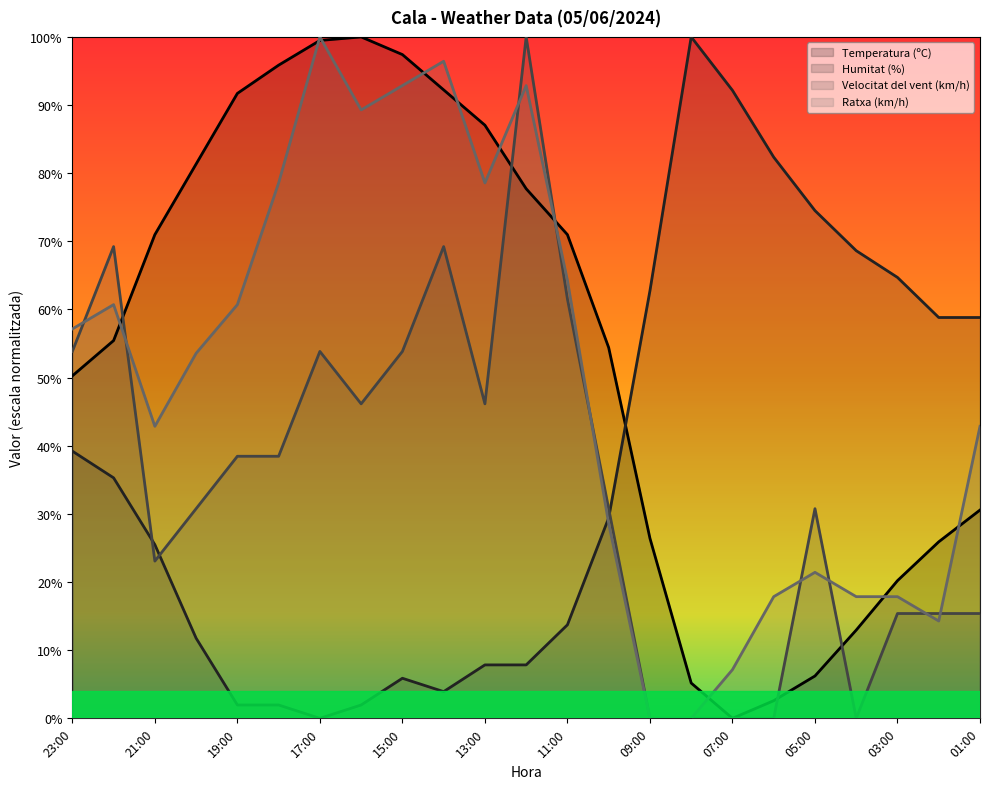

What is the value of the Temperatura (ºC) (line) point at the 12th from the left?

77.7